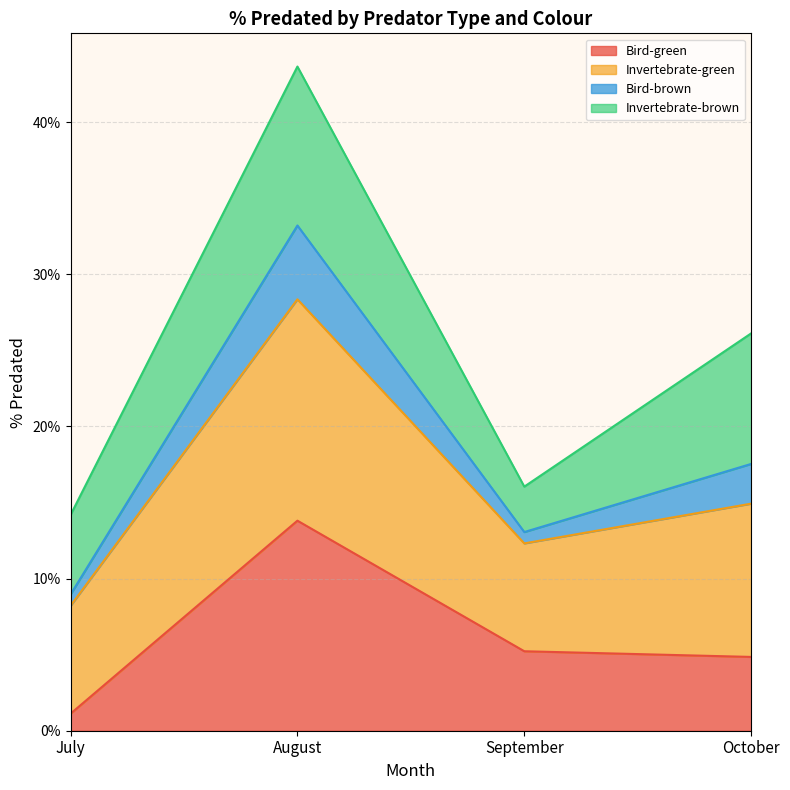

True or false: Invertebrate-green and Bird-green intersect in this chart.

False